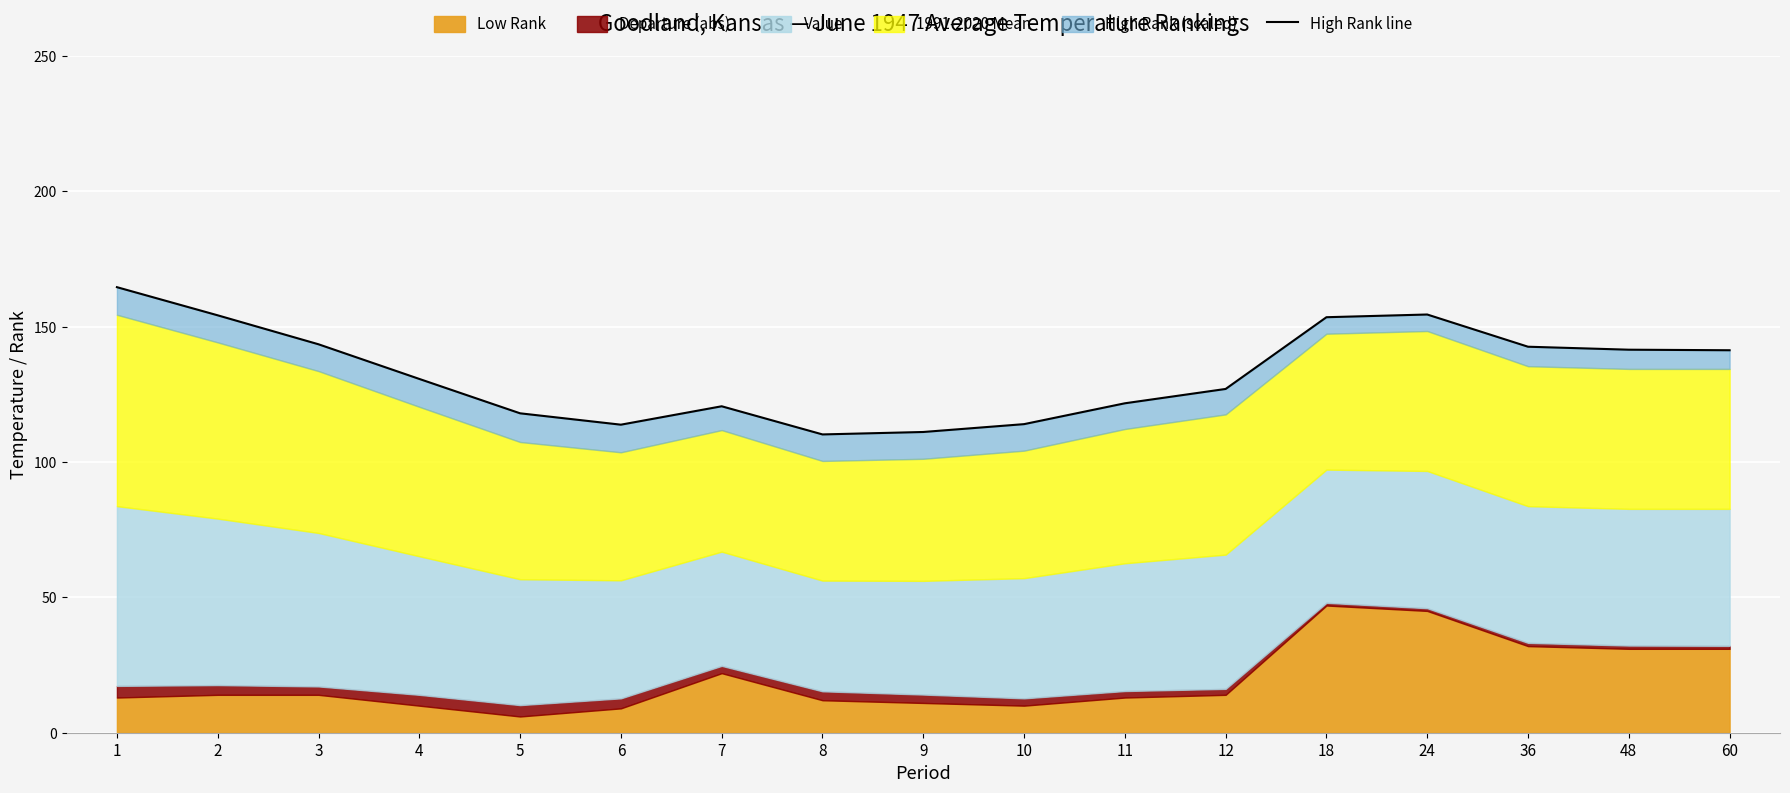

How many lines are shown in the chart?

1